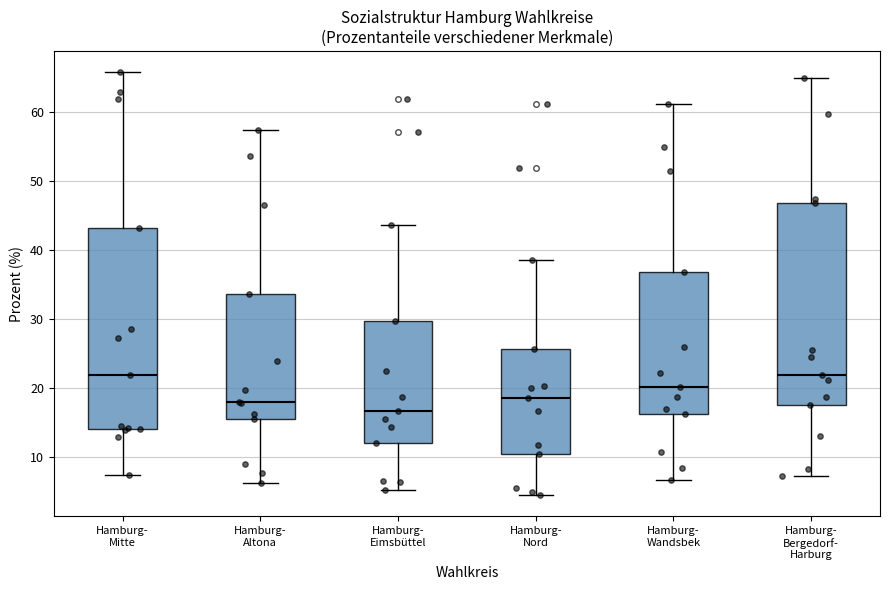

Reading left to right, read every box against the y-axis: the position of its median line, the range the box covers, and the ends of its whiskers. The values are not printed on the chart, so give them approximately, as read against the axis.

Hamburg- Mitte: median 22, box 14 to 43, whiskers 7 to 66
Hamburg- Altona: median 18, box 16 to 34, whiskers 6 to 57
Hamburg- Eimsbüttel: median 17, box 12 to 30, whiskers 5 to 44
Hamburg- Nord: median 19, box 11 to 26, whiskers 5 to 39
Hamburg- Wandsbek: median 20, box 16 to 37, whiskers 7 to 61
Hamburg- Bergedorf- Harburg: median 22, box 18 to 47, whiskers 7 to 65